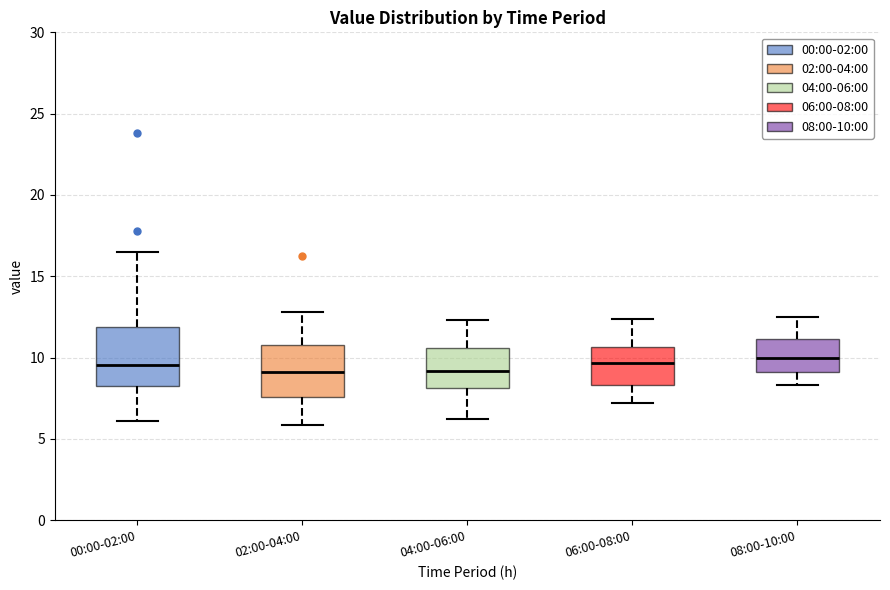

Where is the upper edge of the box for 00:00-02:00 on the y-axis? The values are not printed on the chart, so give them approximately, as read against the axis.

12.0